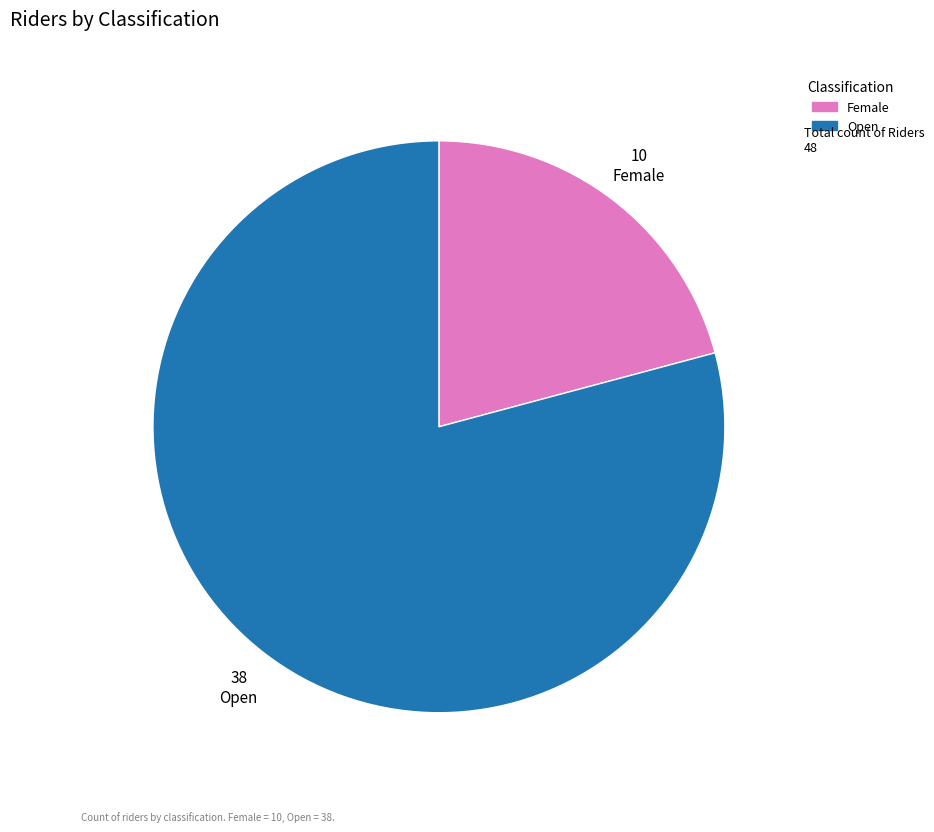

Combined, do Female and Open account for over 50%?

Yes